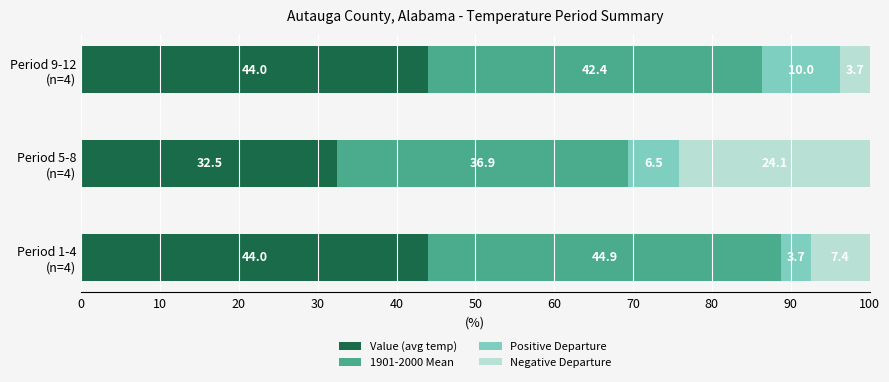

What are all the series names shown in the legend?

Value (avg temp), 1901-2000 Mean, Positive Departure, Negative Departure